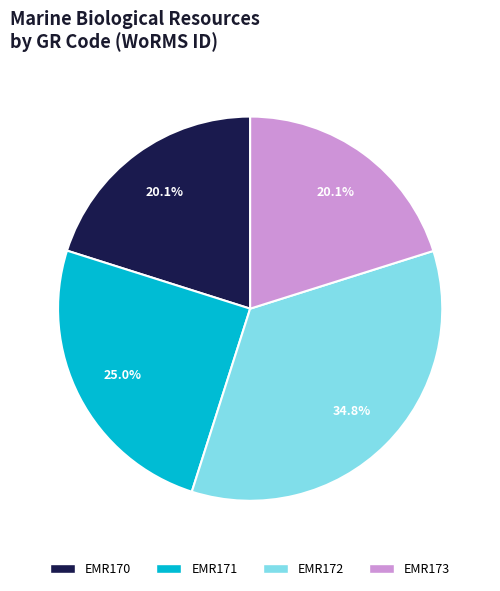

To the nearest percent, what percentage of the pie is EMR172?

35%